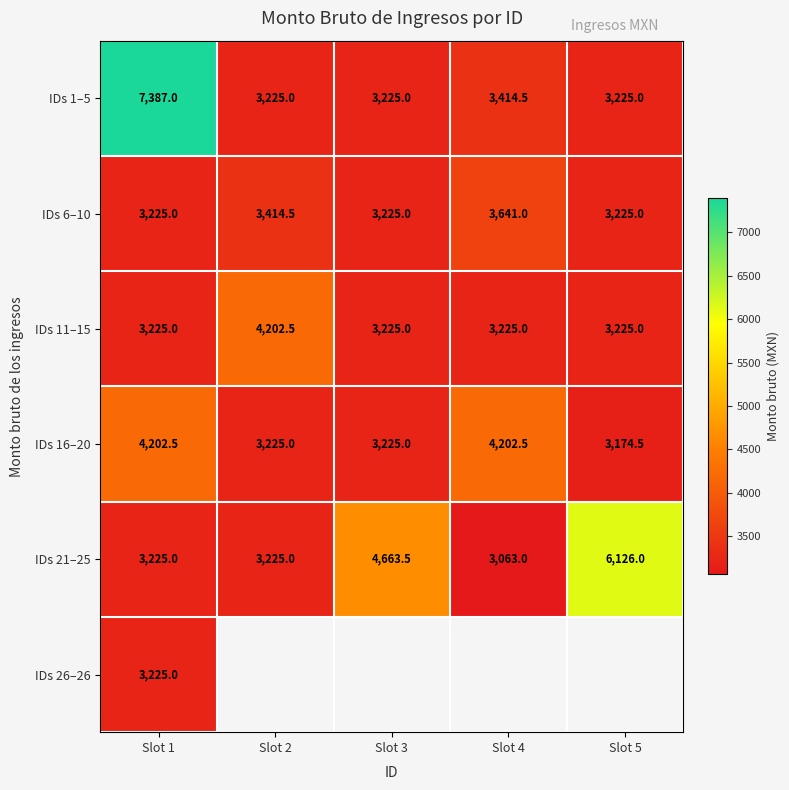

The IDs 21–25 series shows 4663.5 at Slot 3. True or false?

True